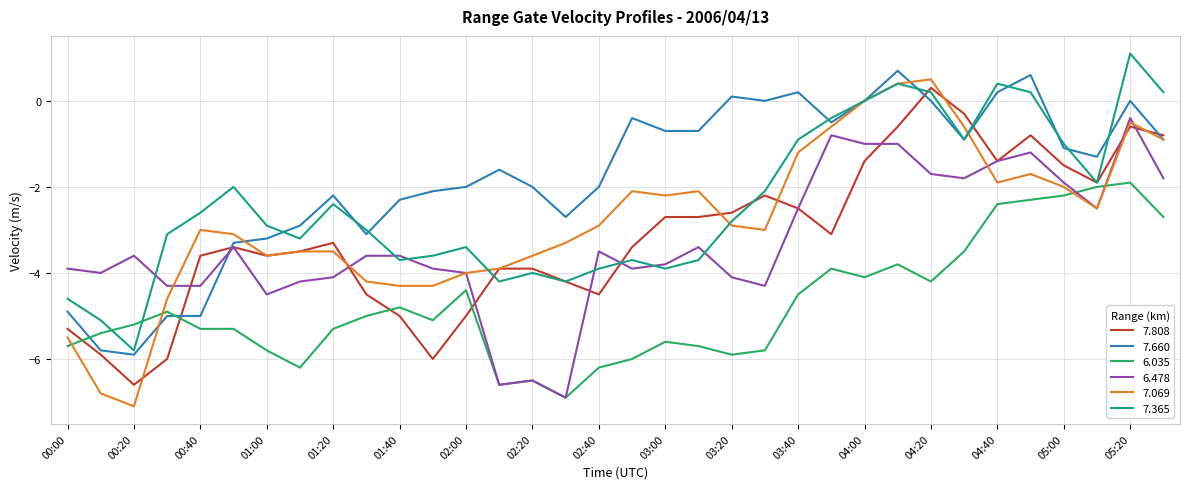

Which series has the largest total across all categories?

7.660